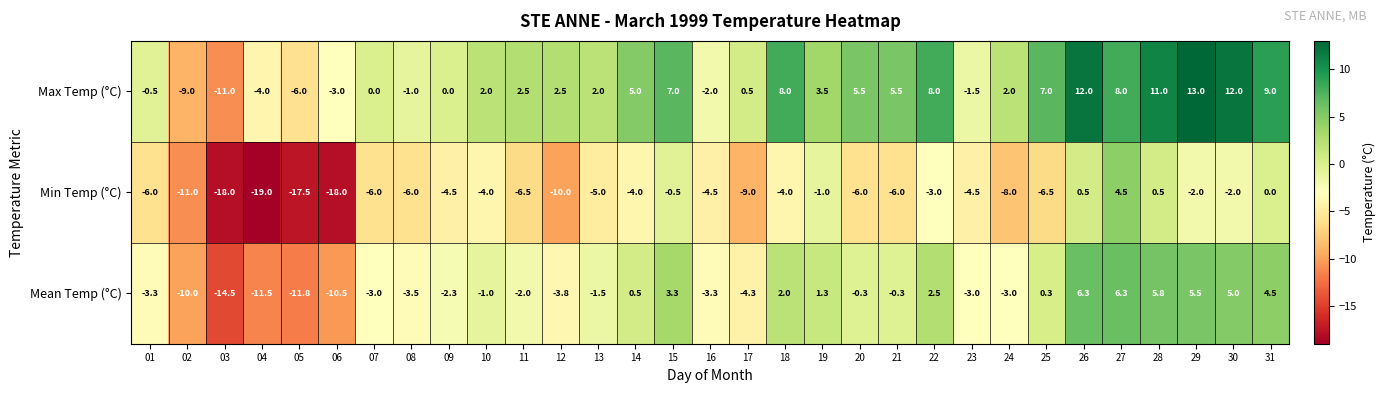

Which category has the highest value across all series?

29